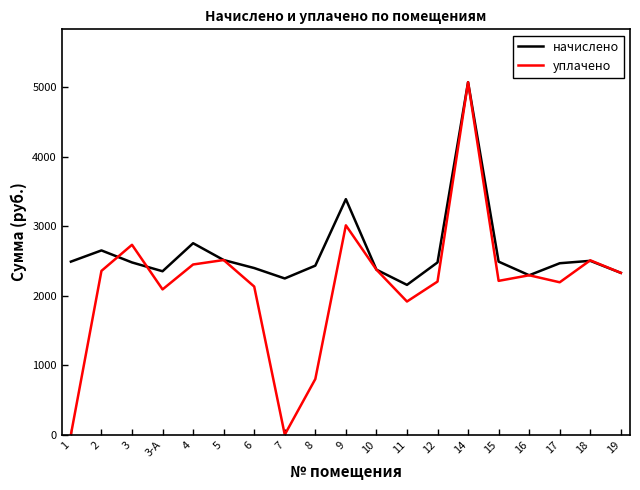

How many lines are shown in the chart?

2